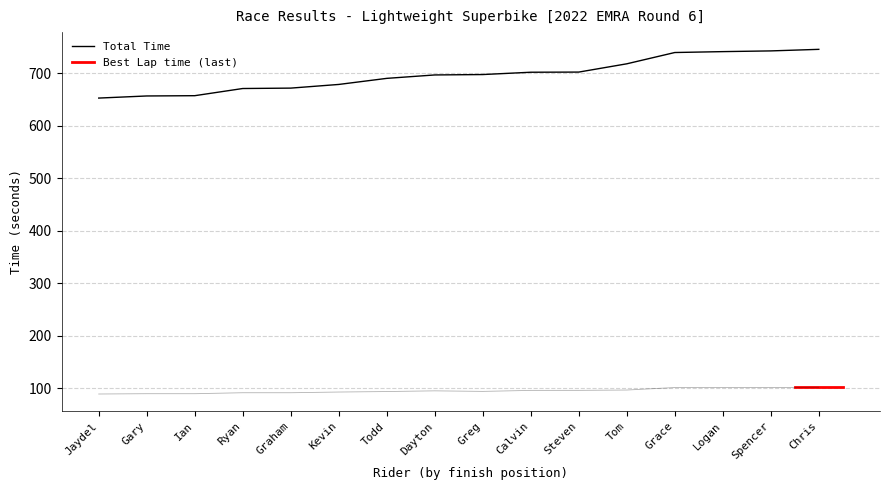

How many series are shown in this chart?

2